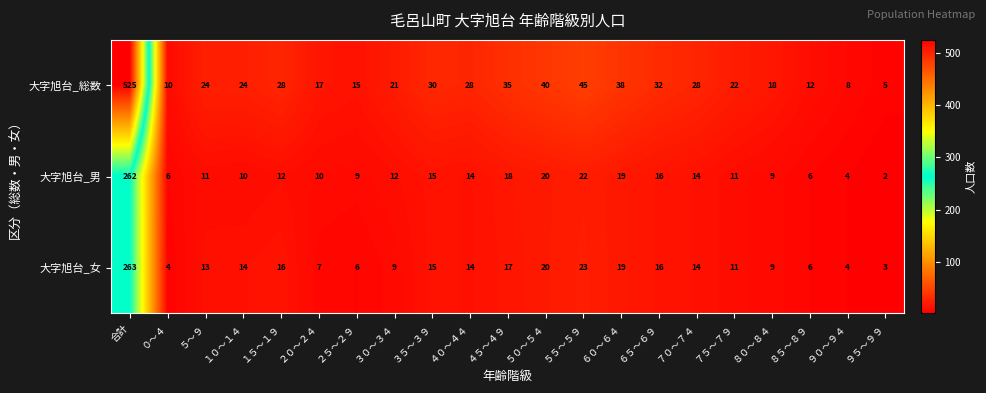

The value of 大字旭台_男 at ５５～５９ is 22. True or false?

True